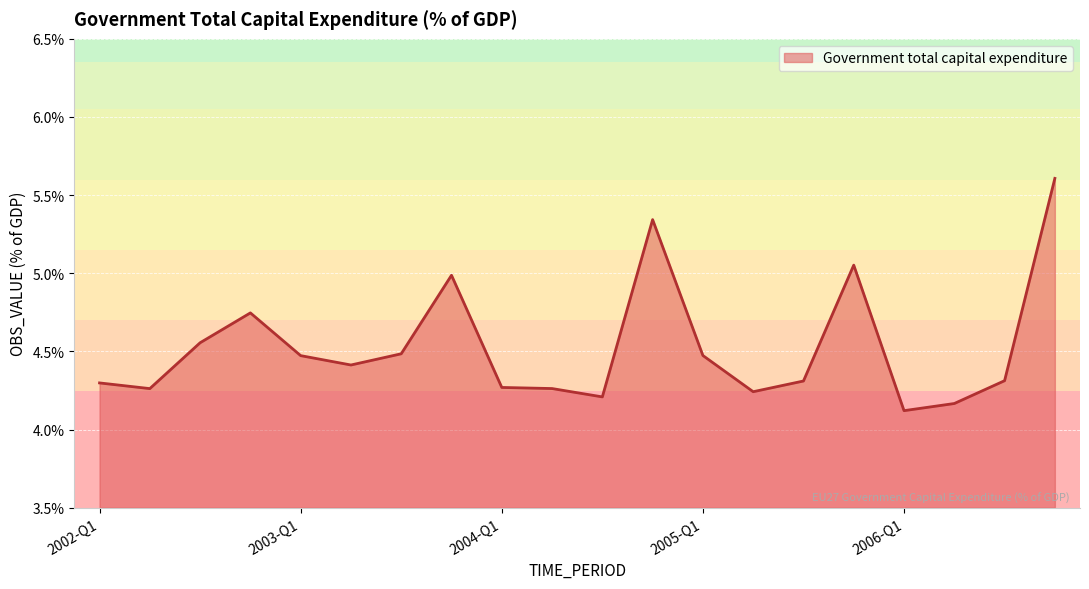

What is the minimum value shown in the chart?

4.1